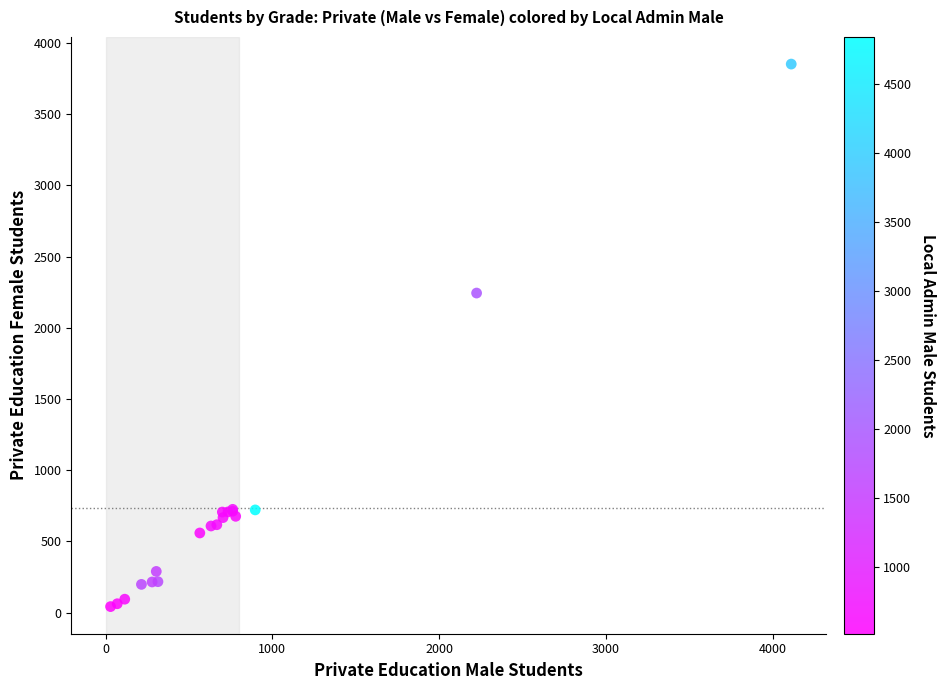

What Y value in the scatter plot is closest to 1947?

2244